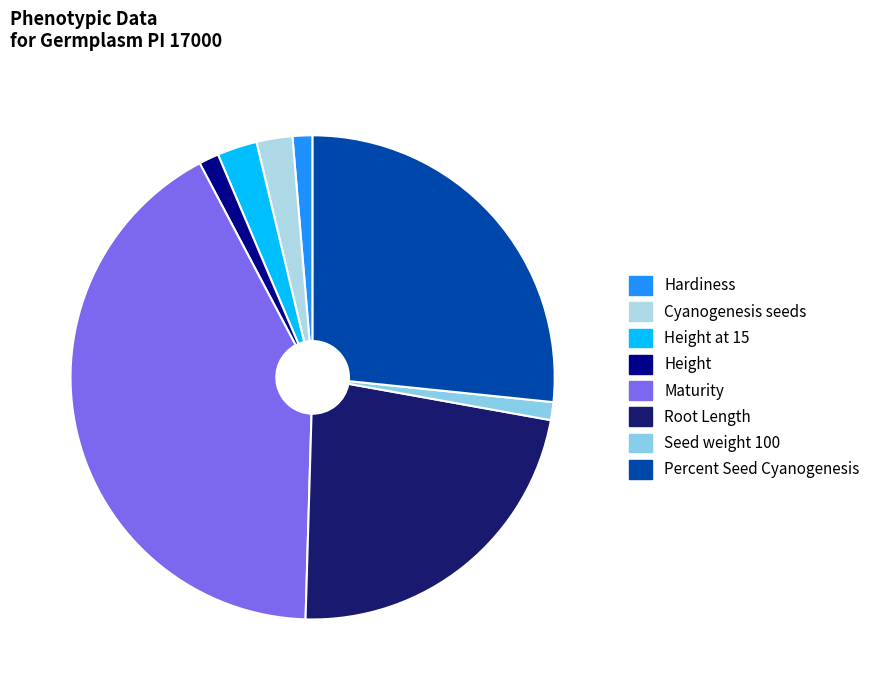

Rank the categories by value from lowest to highest.

Seed weight 100, Hardiness, Height, Cyanogenesis seeds, Height at 15, Root Length, Percent Seed Cyanogenesis, Maturity